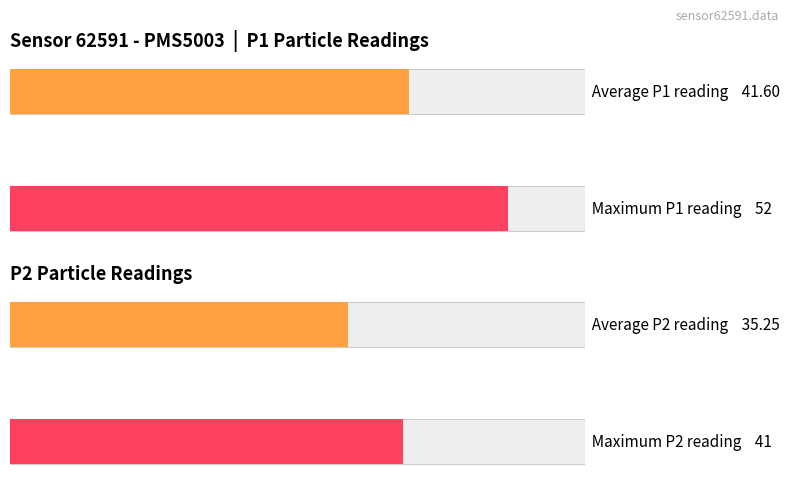

What is the average value of the P1 series?

42